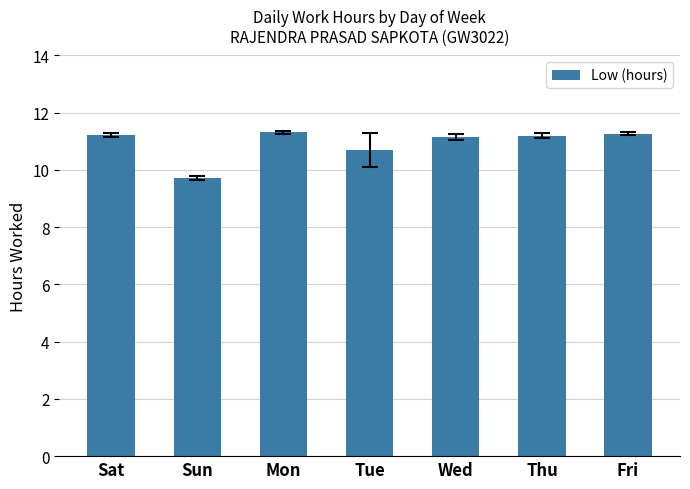

The chart shows a value of 11.2 at Sat. True or false?

True